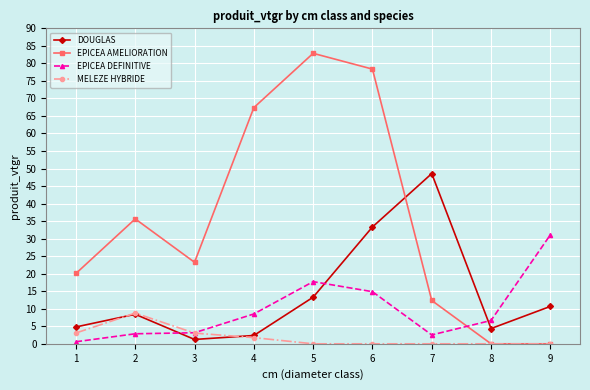

Which series has the widest spread of values?

EPICEA AMELIORATION